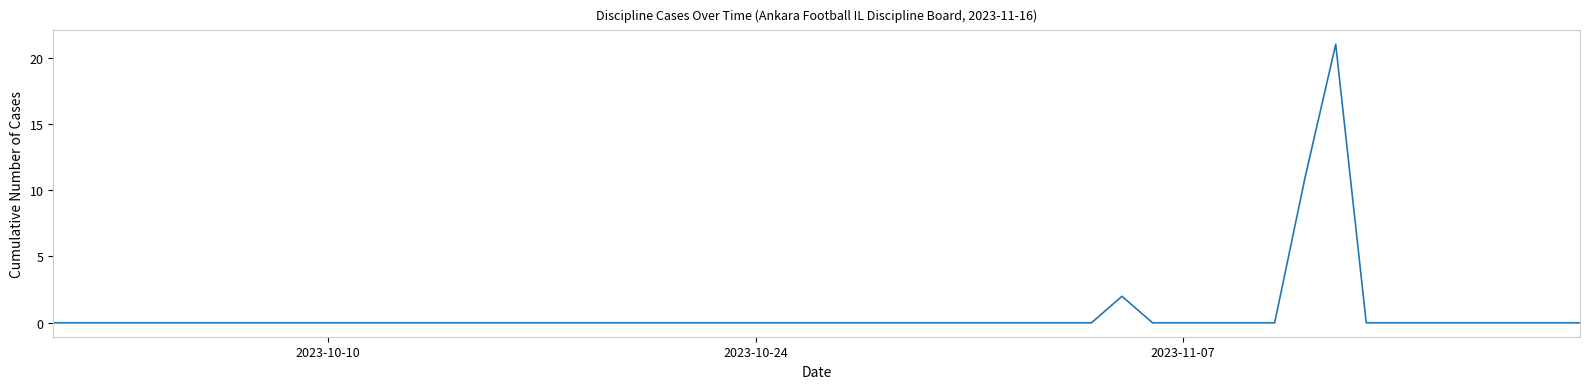

What is the difference between the maximum and minimum values?

21